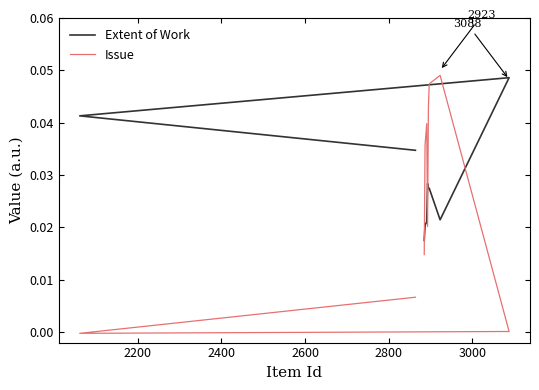

Rank the series by their maximum value, from highest to lowest.

Issue, Extent of Work